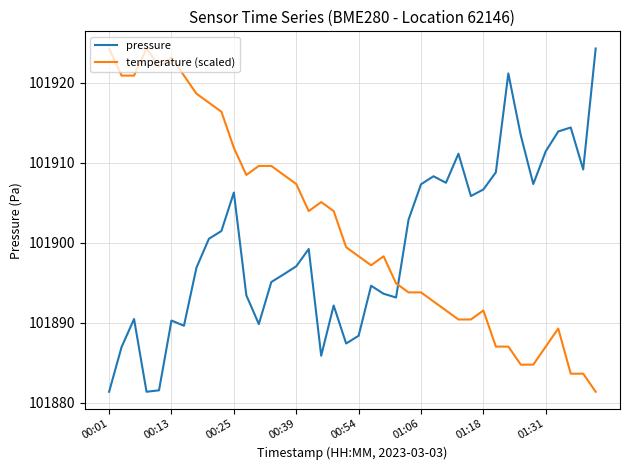

What is the difference between the maximum and minimum values in the temperature (scaled) series?

42.9